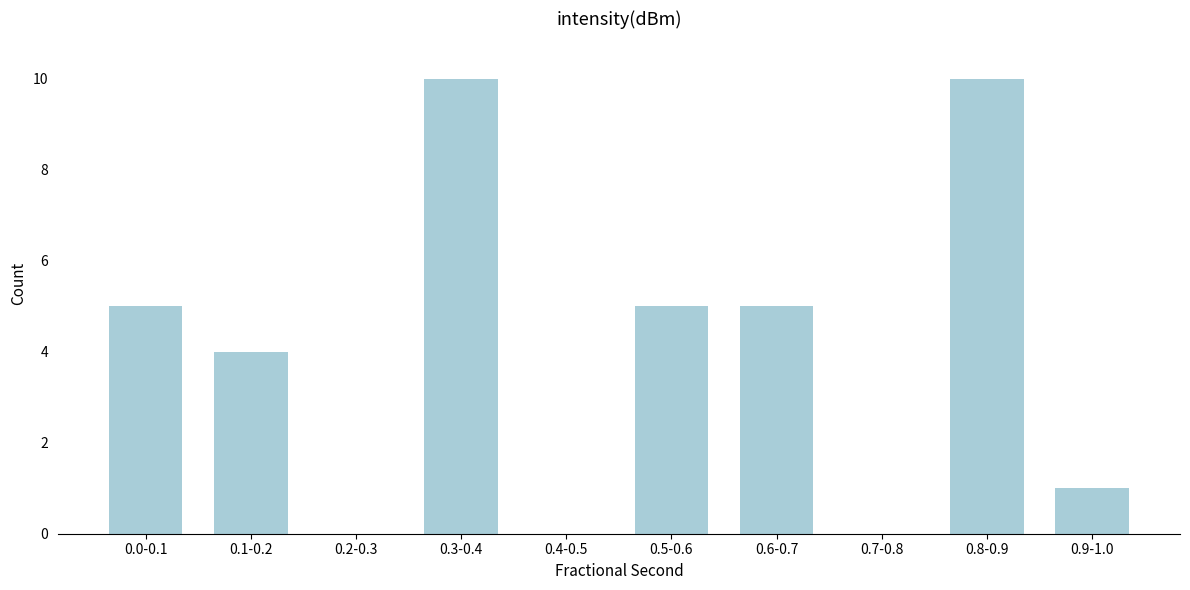

Reading left to right, list all the values displayed in this chart.

0.0-0.1=5	0.1-0.2=4	0.2-0.3=0	0.3-0.4=10	0.4-0.5=0	0.5-0.6=5	0.6-0.7=5	0.7-0.8=0	0.8-0.9=10	0.9-1.0=1